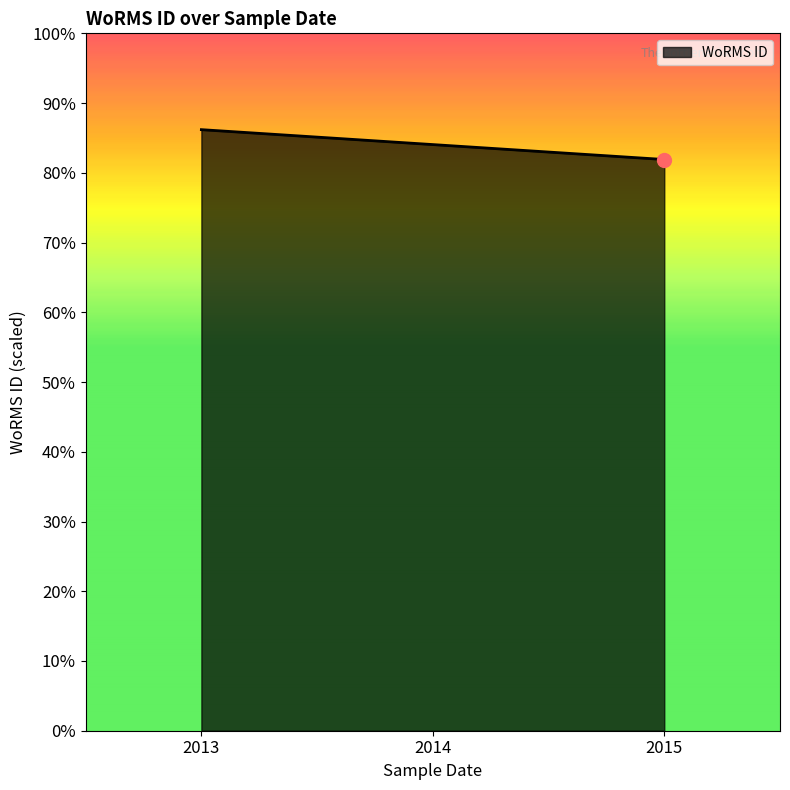

How many distinct data groups are displayed?

1